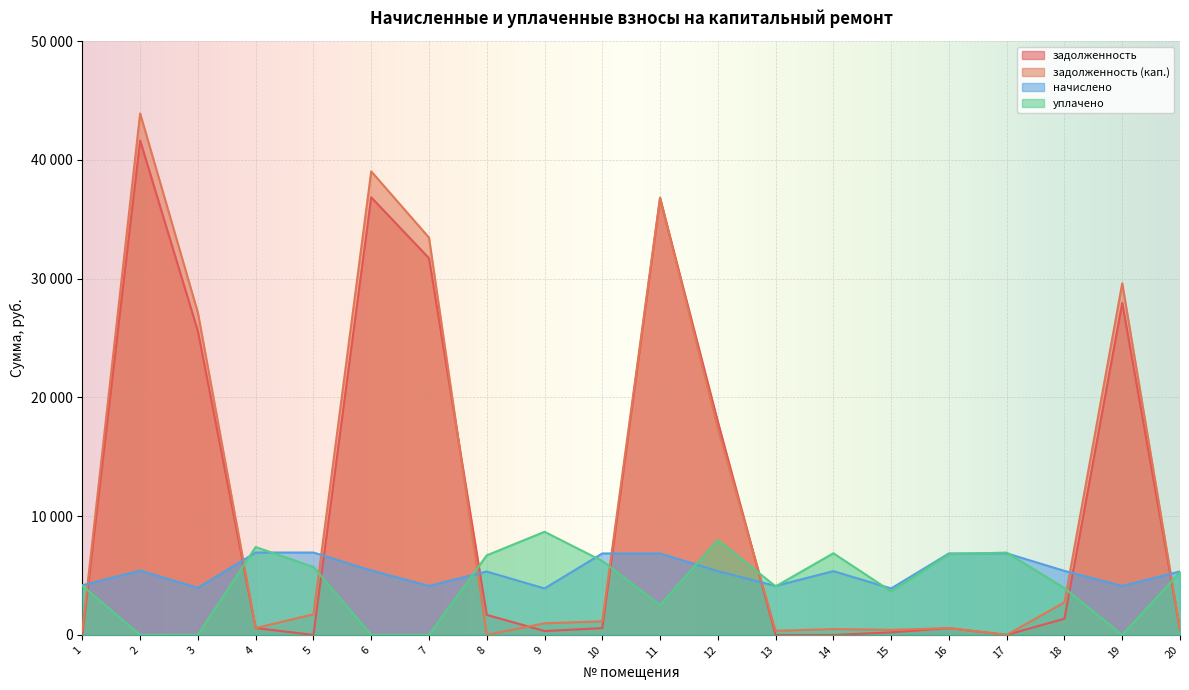

What is the difference between the second highest and minimum values in the задолженность series?

36849.0